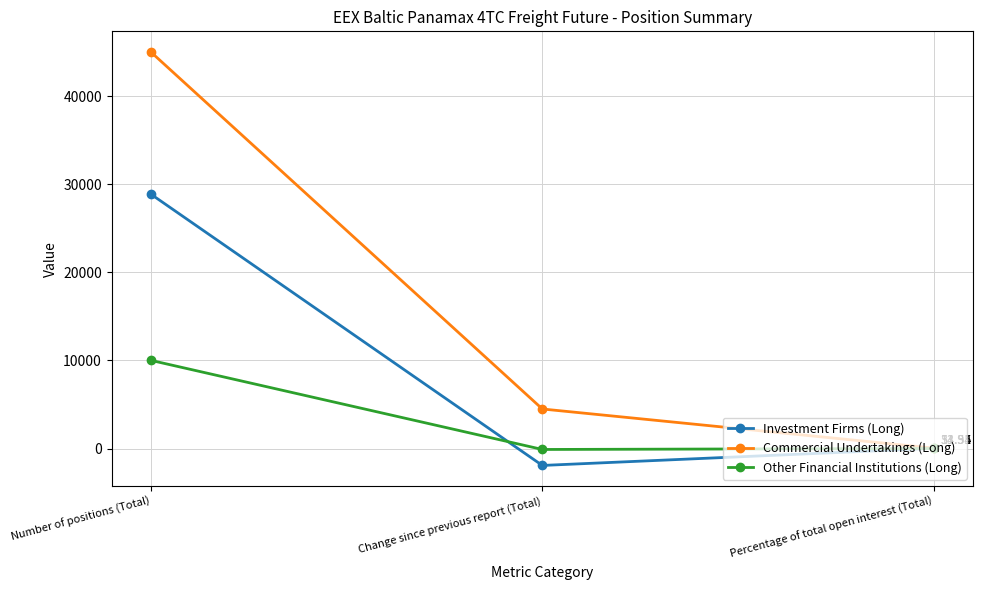

What is the value of the Other Financial Institutions (Long) point at the 2nd from the left?

-99.7